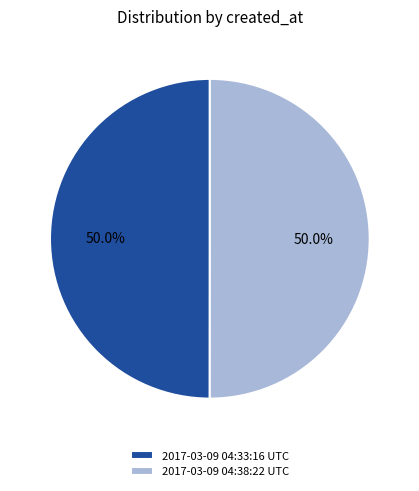

Combined, do 2017-03-09 04:33:16 UTC and 2017-03-09 04:38:22 UTC account for over 50%?

Yes